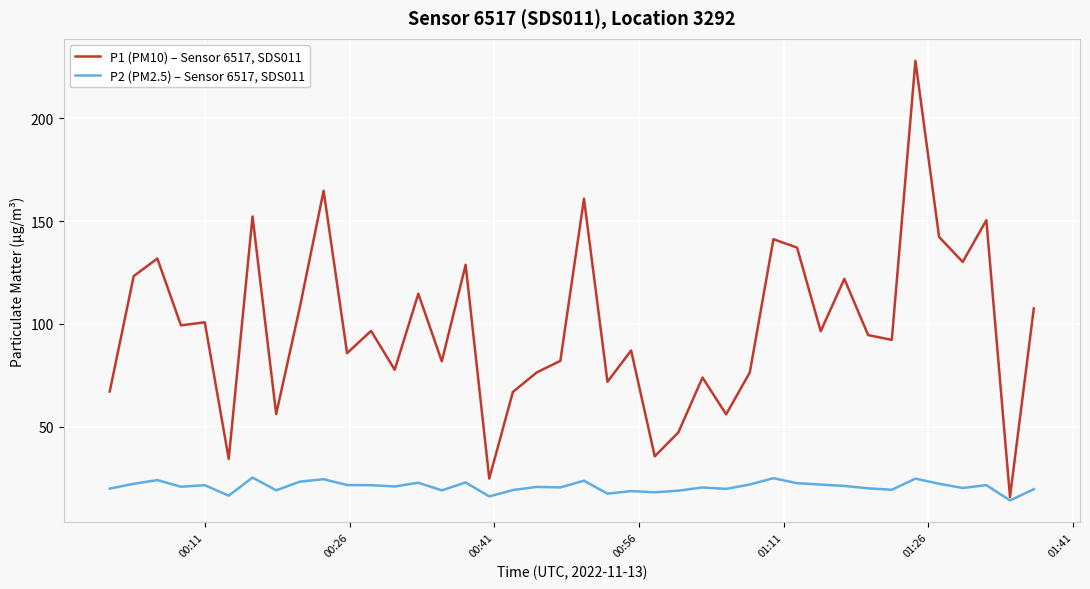

Which series has the widest spread of values?

P1 (PM10) – Sensor 6517, SDS011